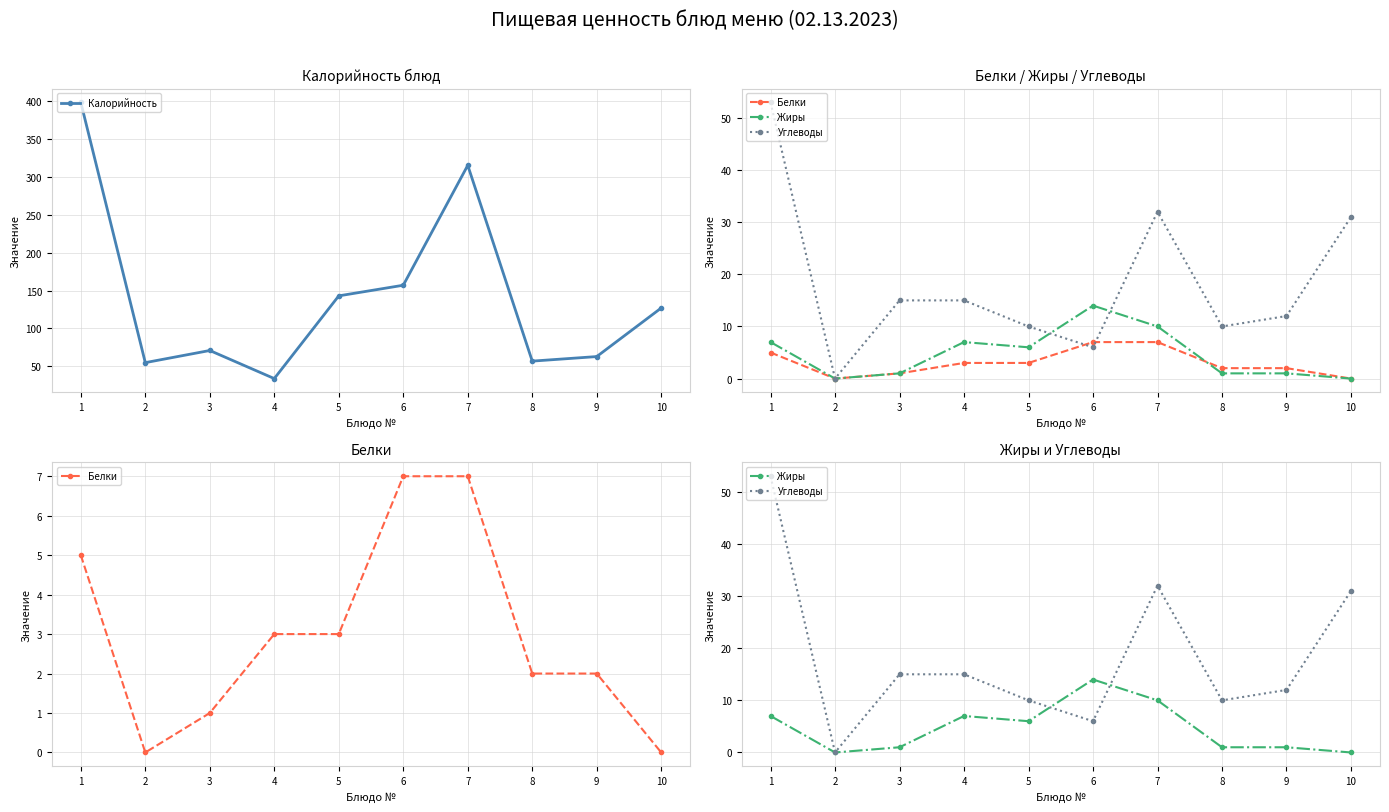

Between 7 and 10, which is larger?

7